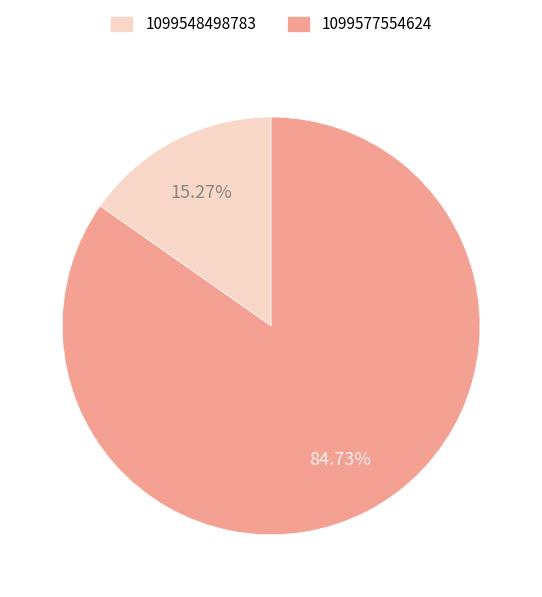

Is the sum of 1099577554624 and 1099548498783 greater than half?

Yes